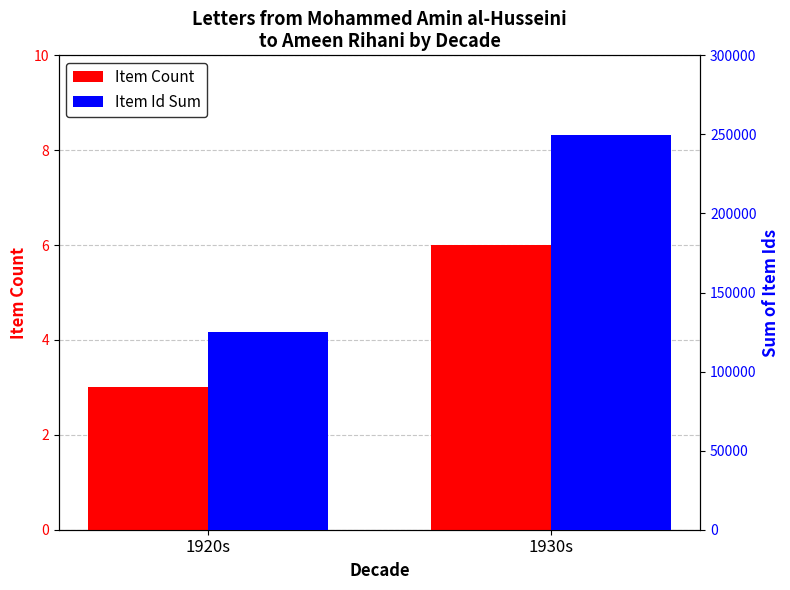

What is the sum of all Item Count values?

9